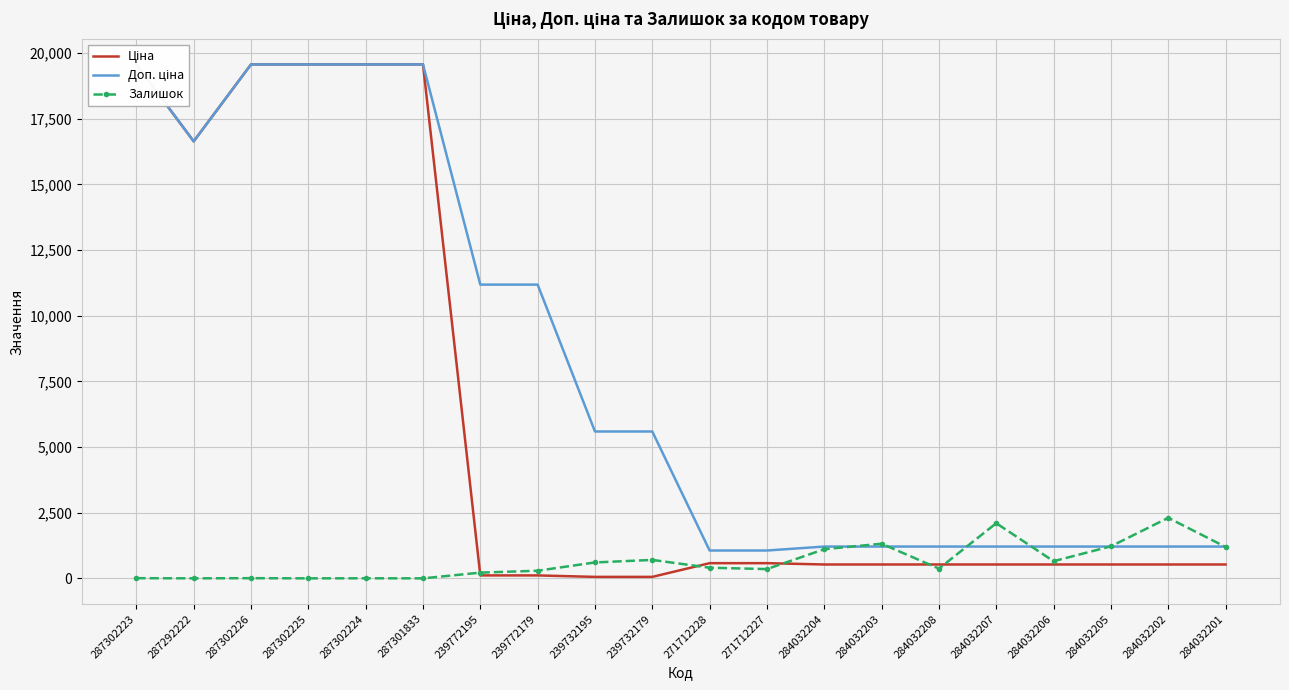

True or false: Залишок has more than 0 points higher than both neighbors.

True